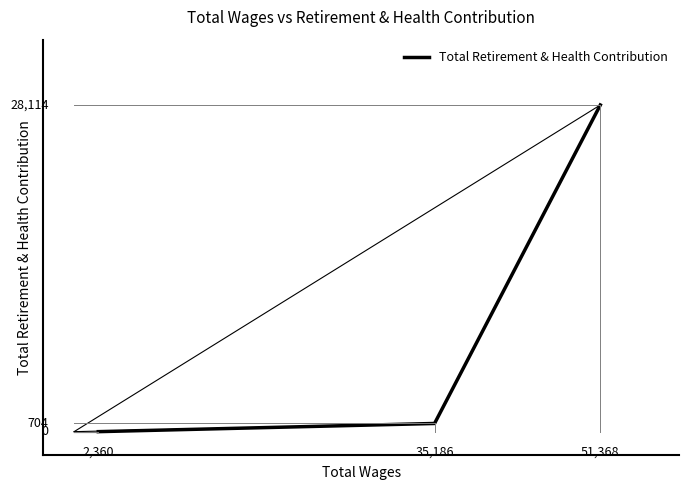

What is the greatest value displayed?

28114